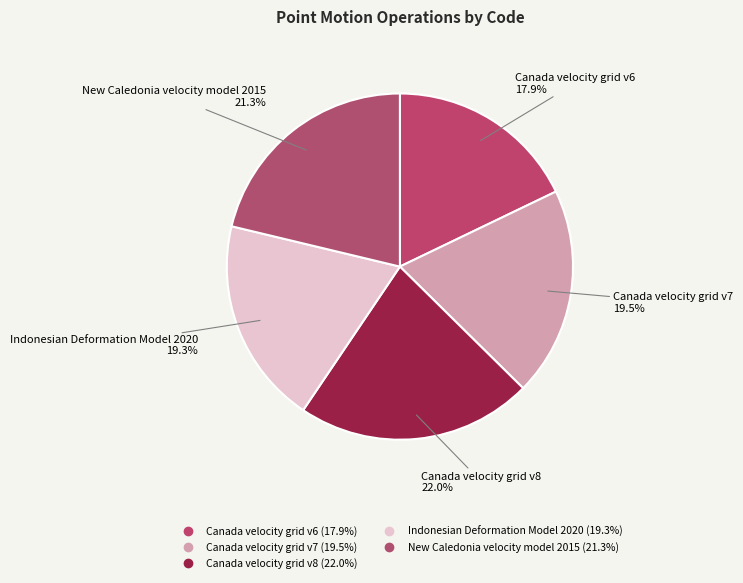

How many slices are in this pie chart?

5